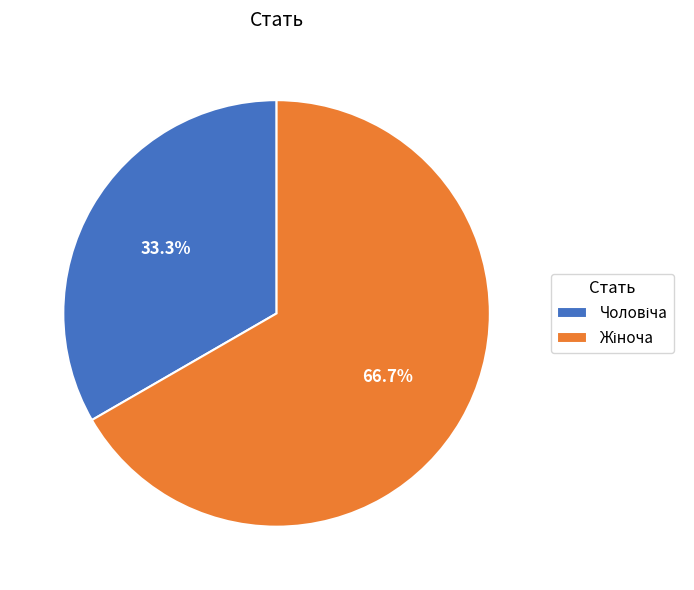

Does any single category account for the majority?

Yes